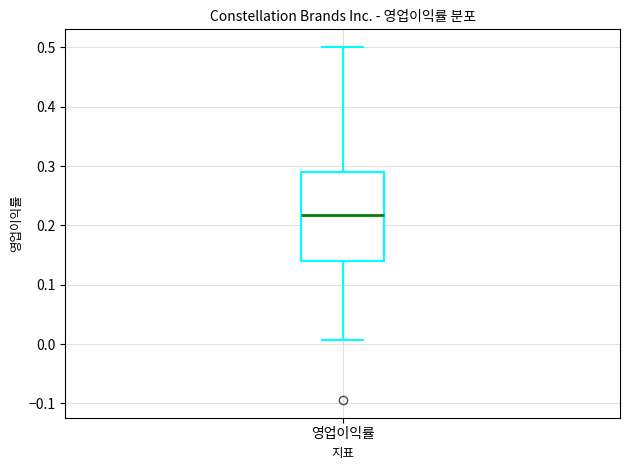

Transcribe this box plot: give where the median line is, the range the box spans, and where the two whiskers end, as read against the y-axis. The values are not printed on the chart, so give them approximately, as read against the axis.

median 0.22, box 0.14 to 0.29, whiskers 0.01 to 0.50